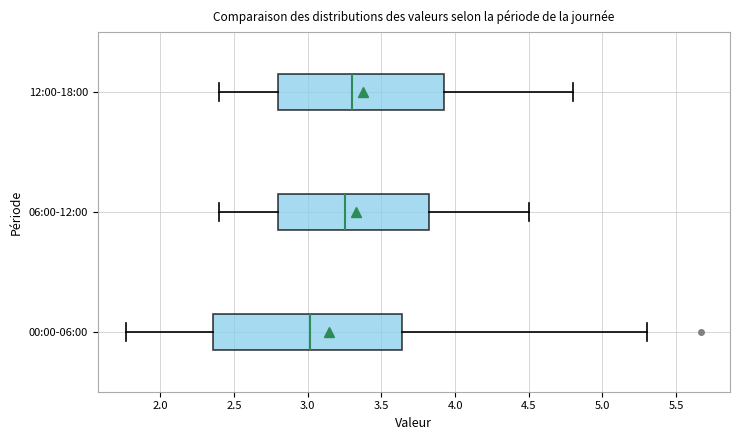

Reading bottom to top, transcribe this box plot: for each box, give where its median line is, the range the box spans, and where its two whiskers end, as read against the x-axis. The values are not printed on the chart, so give them approximately, as read against the axis.

00:00-06:00: median 3.00, box 2.35 to 3.65, whiskers 1.75 to 5.30
06:00-12:00: median 3.25, box 2.80 to 3.85, whiskers 2.40 to 4.50
12:00-18:00: median 3.30, box 2.80 to 3.95, whiskers 2.40 to 4.80